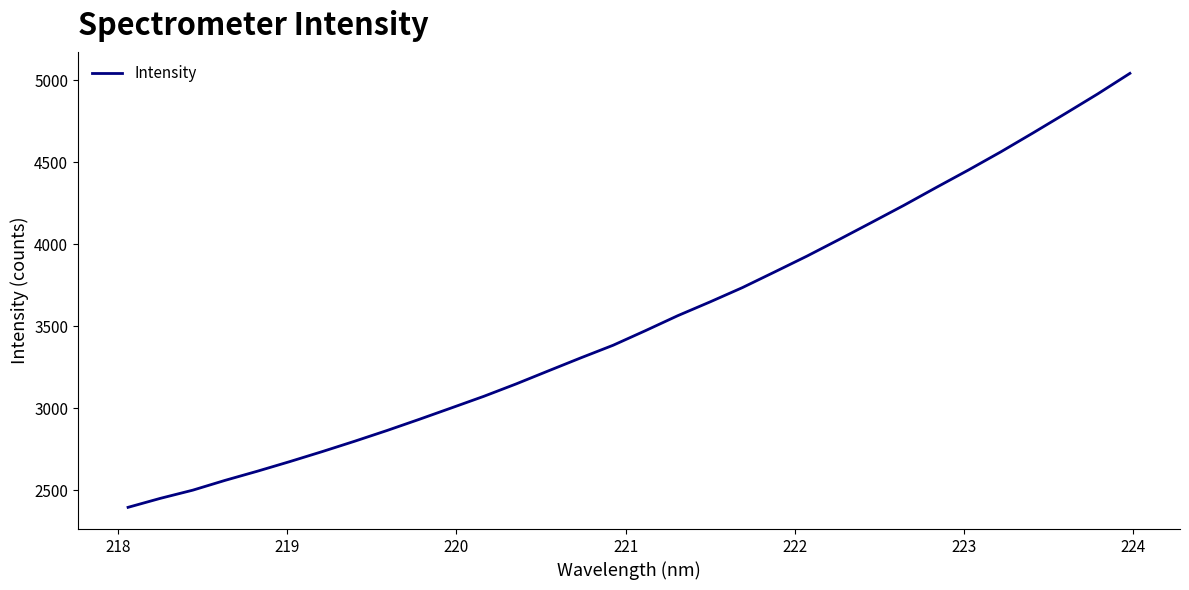

What is the minimum value shown in the chart?

2396.8